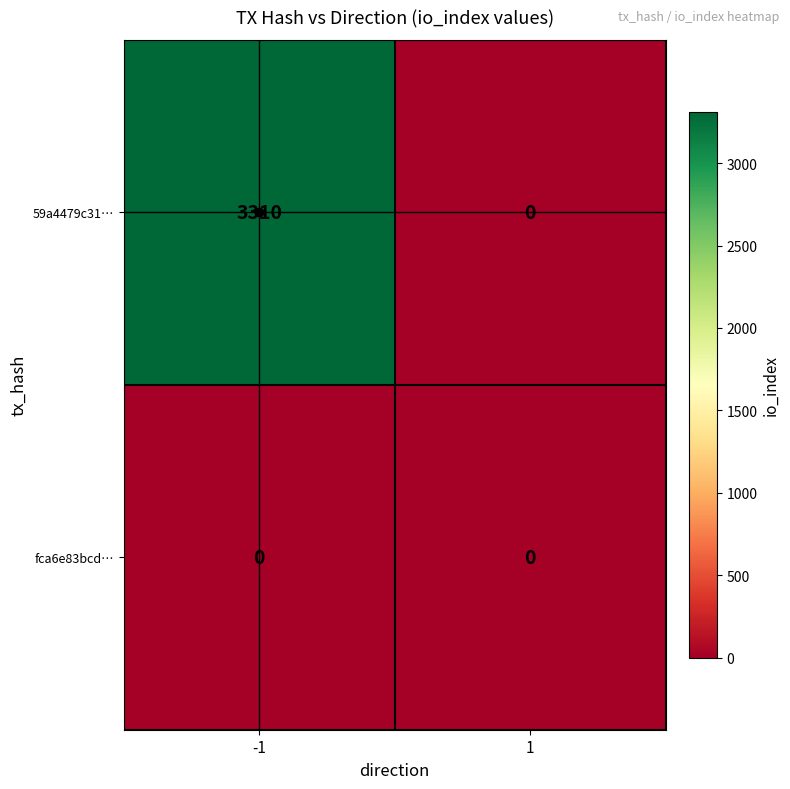

What is the maximum value shown in the chart?

3310